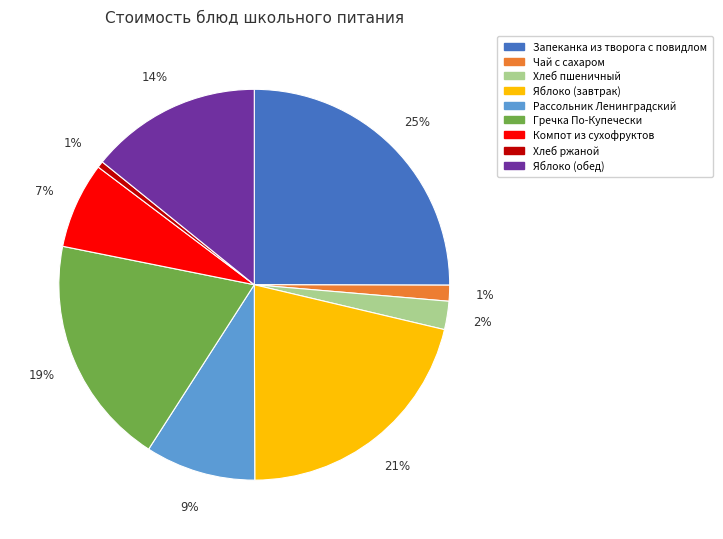

True or false: Яблоко (обед) accounts for 14% of the total.

True